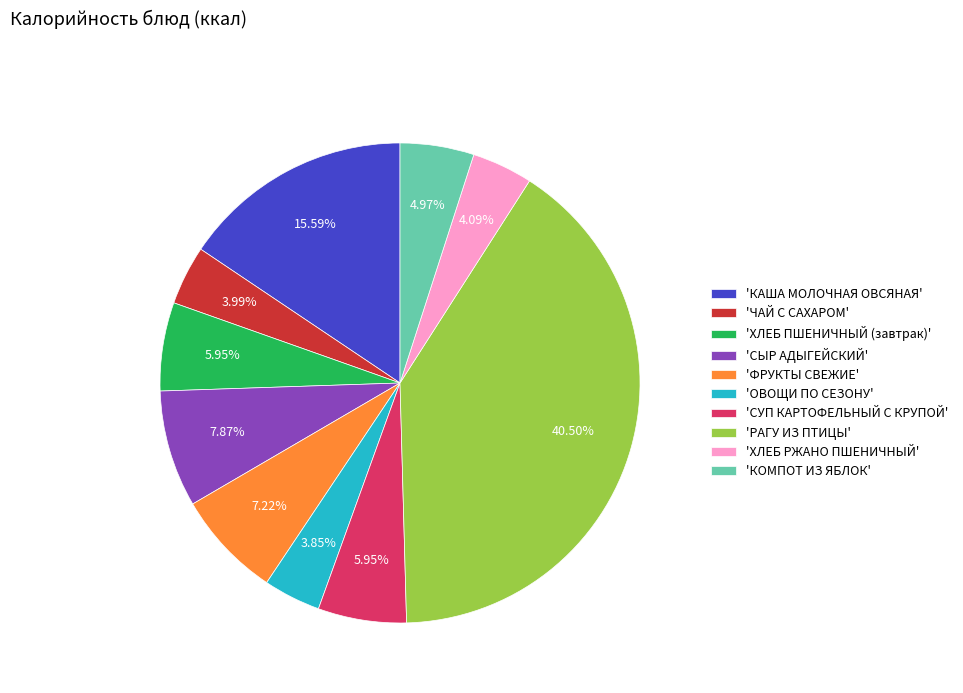

Is the sum of 'ХЛЕБ РЖАНО ПШЕНИЧНЫЙ' and 'СЫР АДЫГЕЙСКИЙ' greater than half?

No